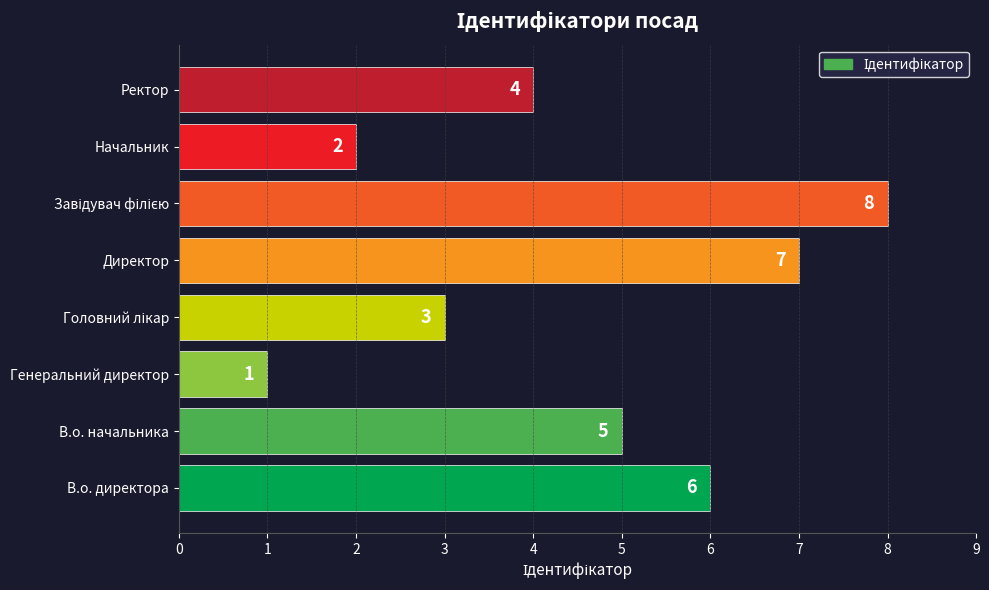

Reading bottom to top, extract all data points from this chart.

6	5	1	3	7	8	2	4